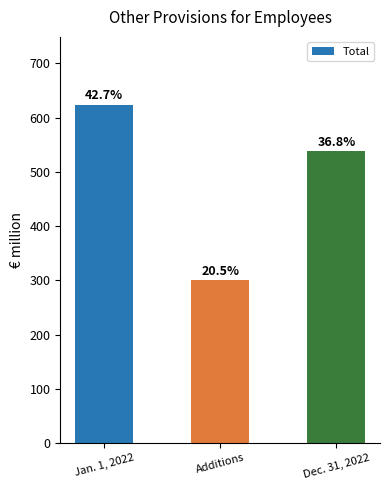

List the labels in order of value, largest first.

Jan. 1, 2022, Dec. 31, 2022, Additions